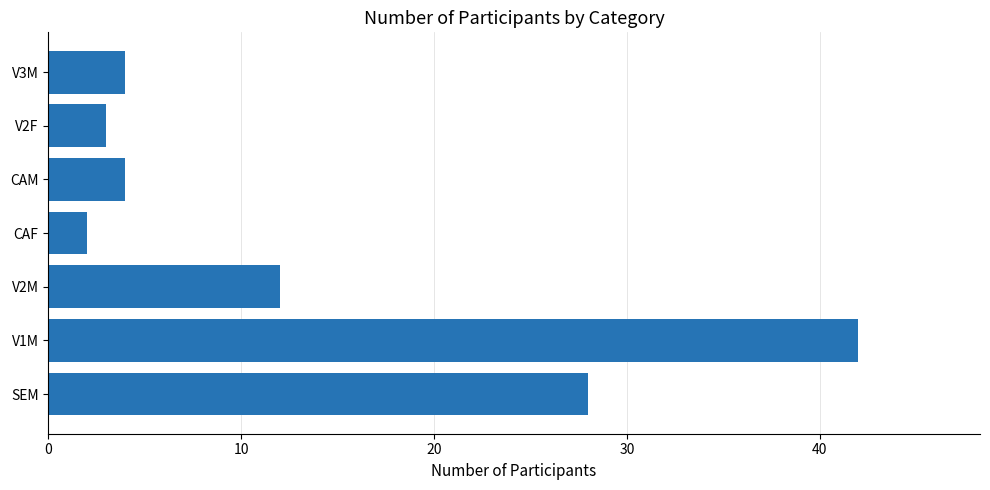

Reading bottom to top, extract all data points from this chart.

28	42	12	2	4	3	4